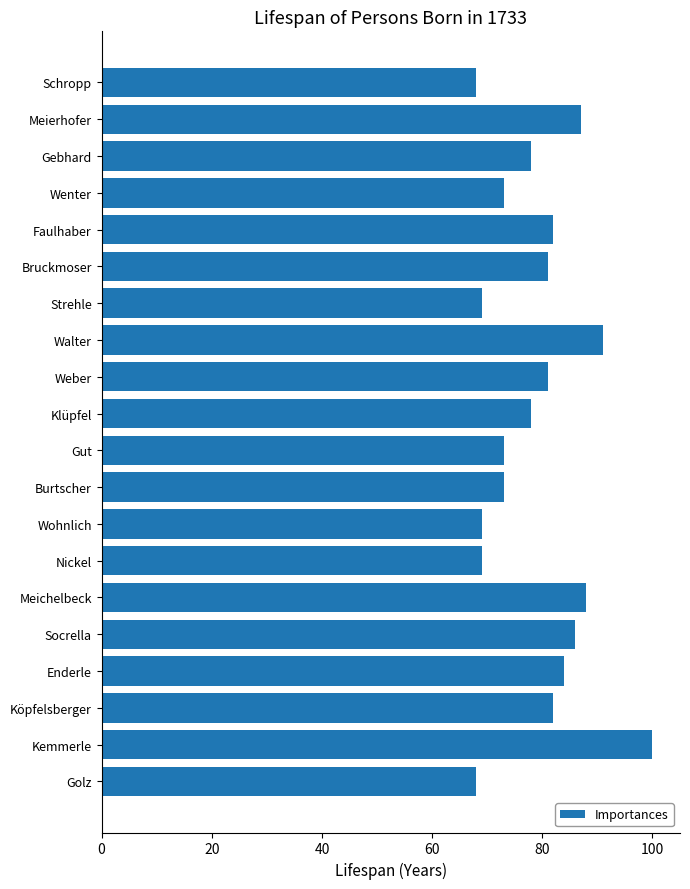

The chart shows a value of 82 at Köpfelsberger. True or false?

True